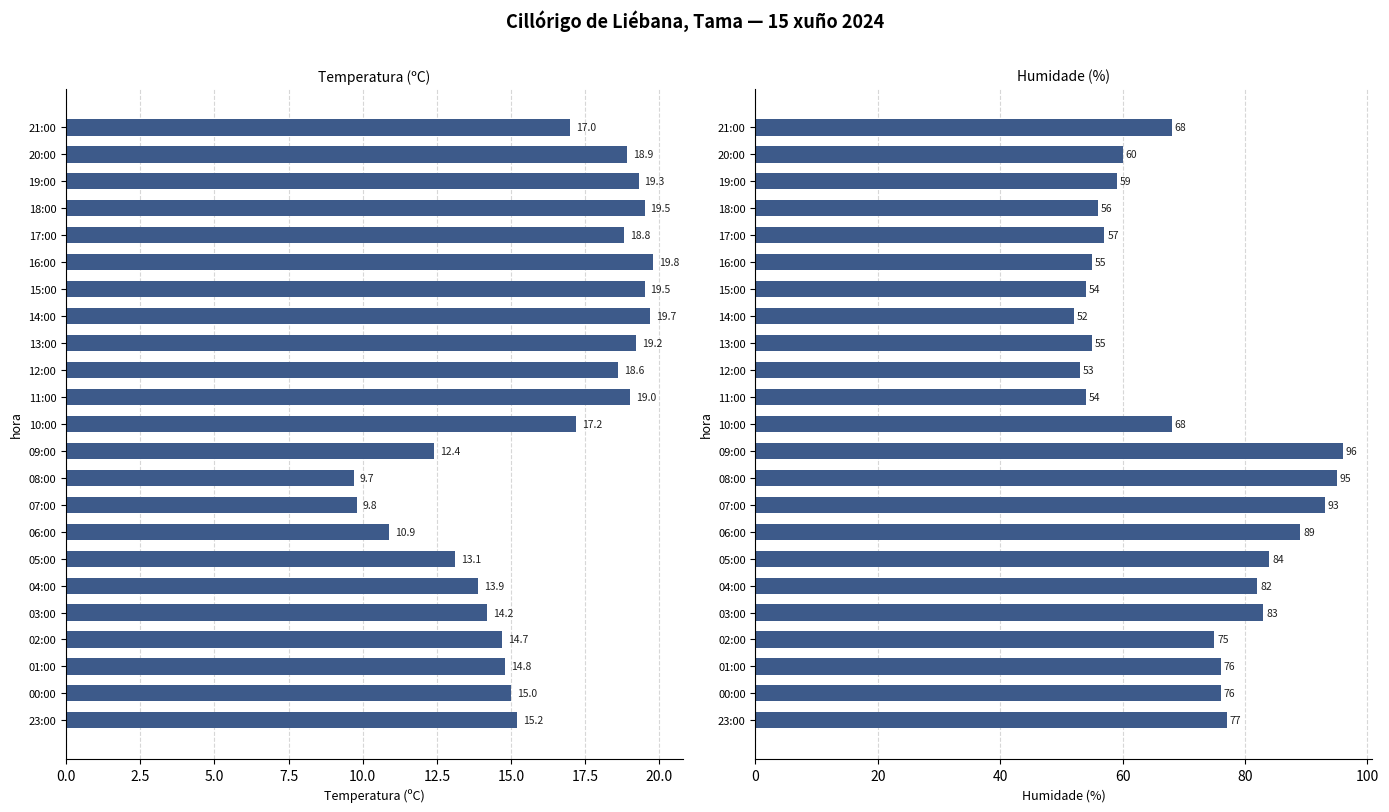

The value of Temperatura (ºC) at 19:00 is 7.5. True or false?

False